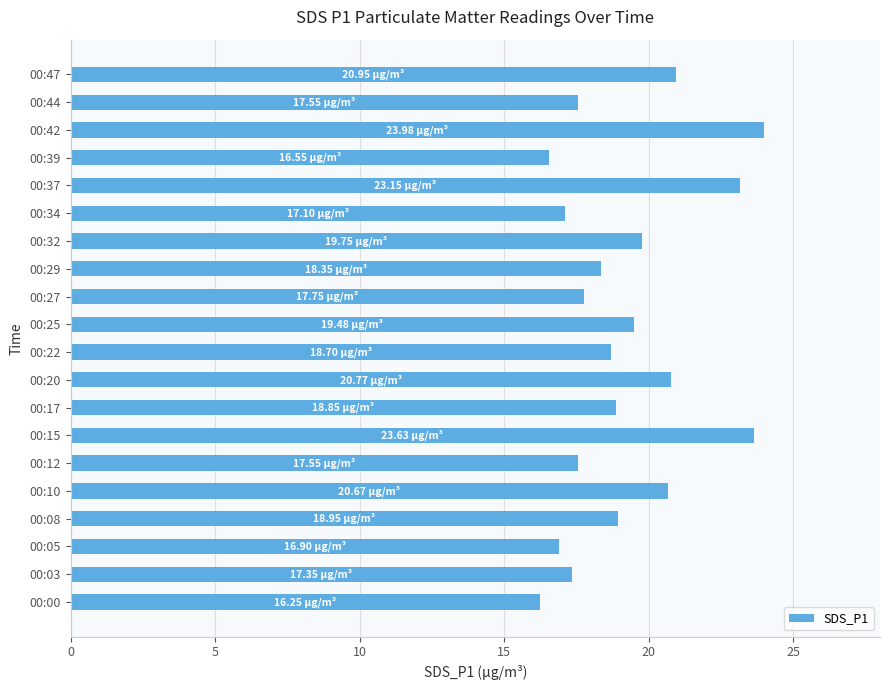

Which has a higher value, 00:47 or 00:15?

00:15